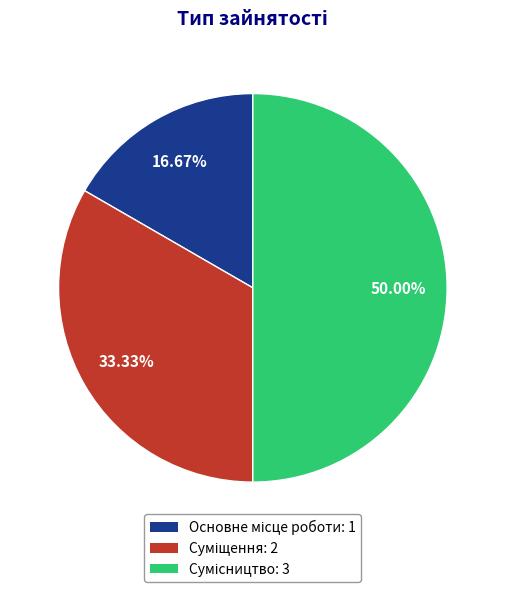

Is there any slice that represents more than half of the pie?

No